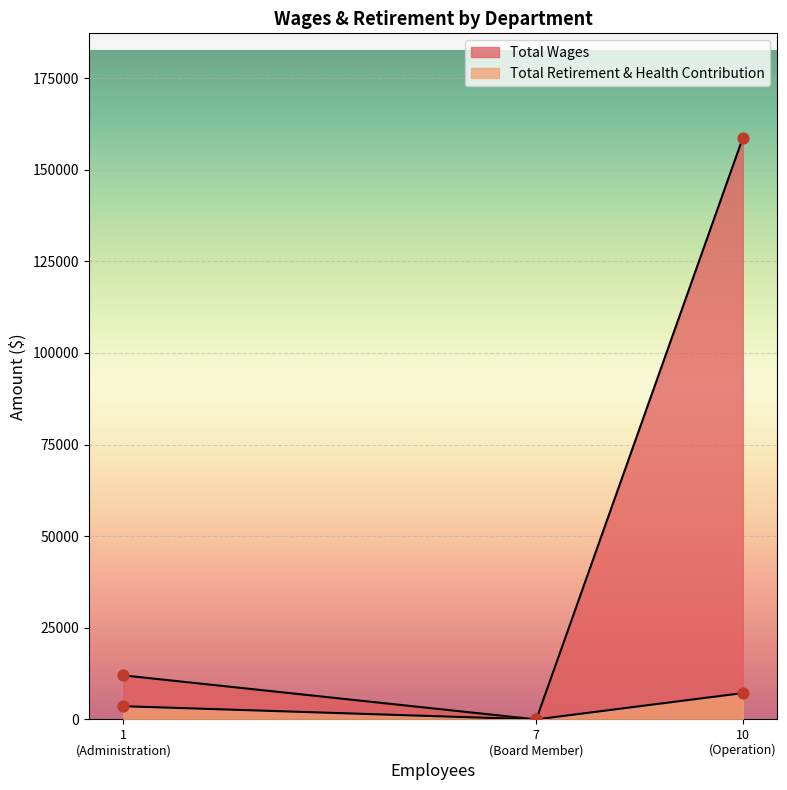

At which category is the sum across all series the highest?

Operation